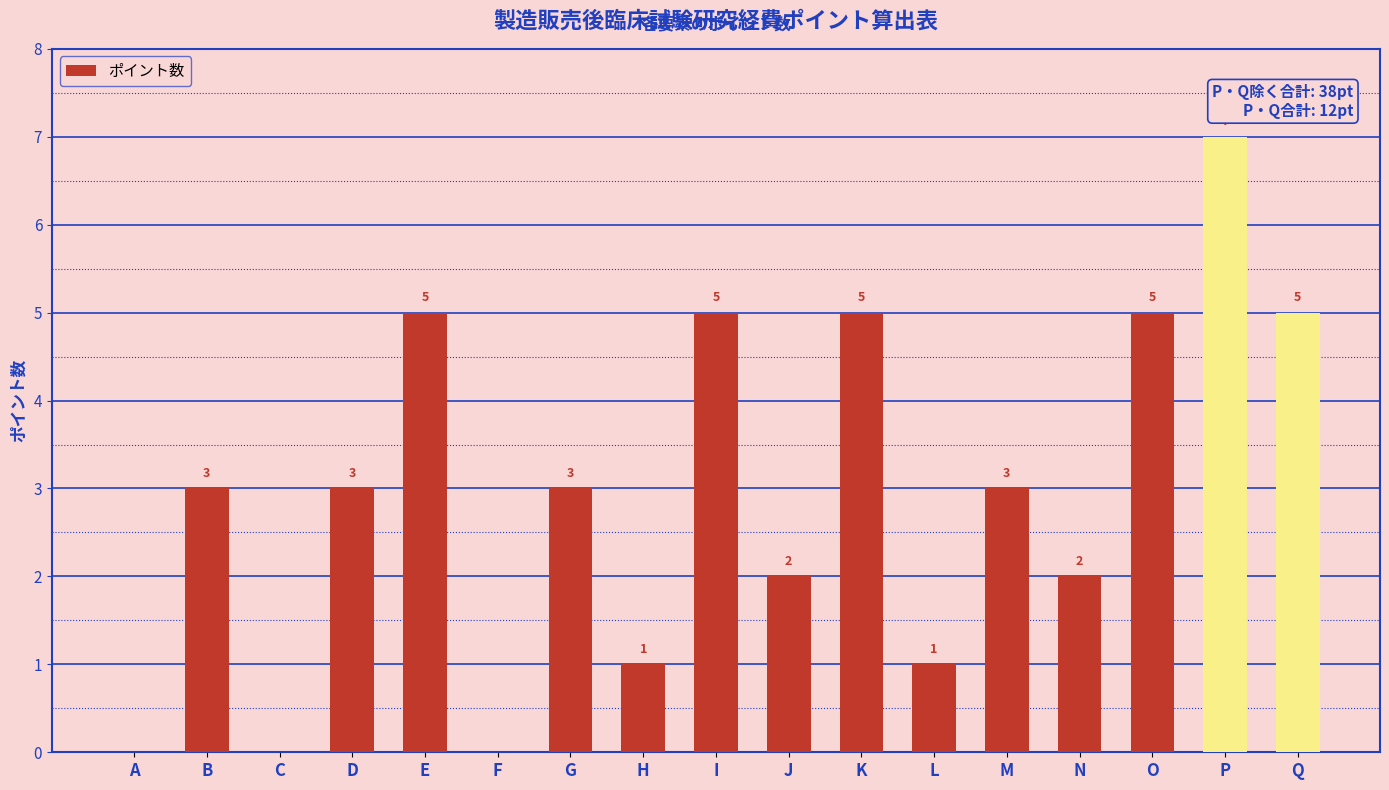

What is the maximum value shown in the chart?

7